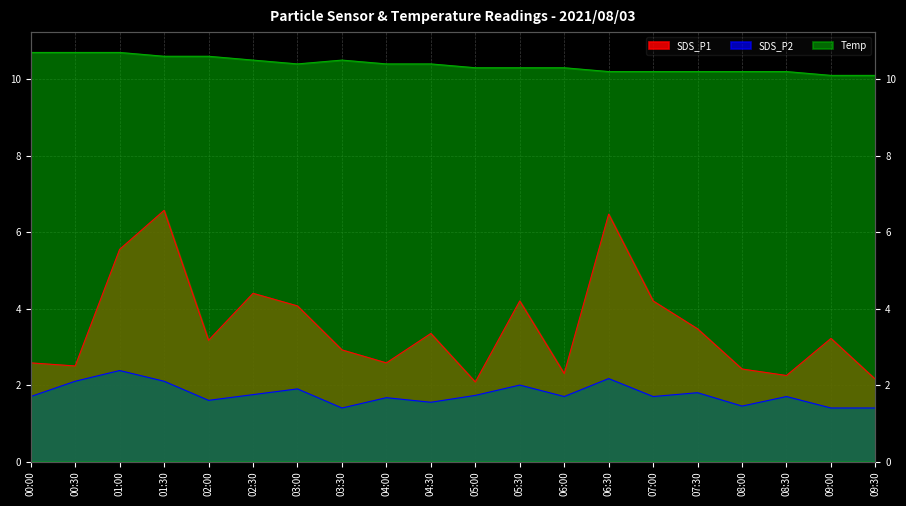

Rank the series at 04:30 from lowest to highest value.

SDS_P2, SDS_P1, Temp